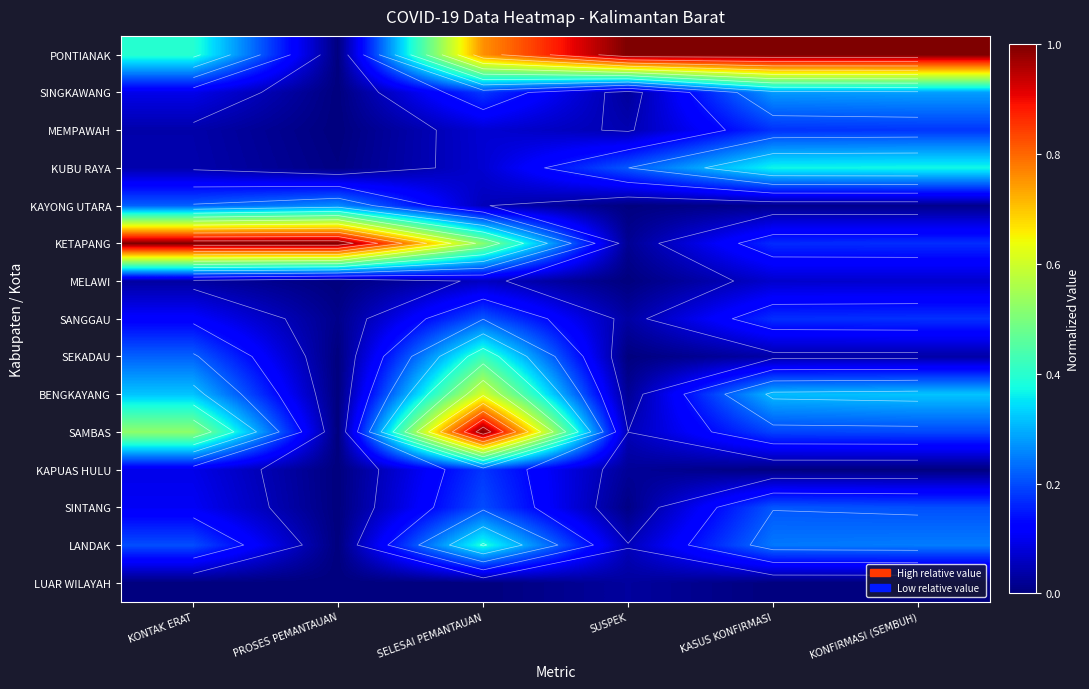

Read the PONTIANAK value at SUSPEK.

1.0